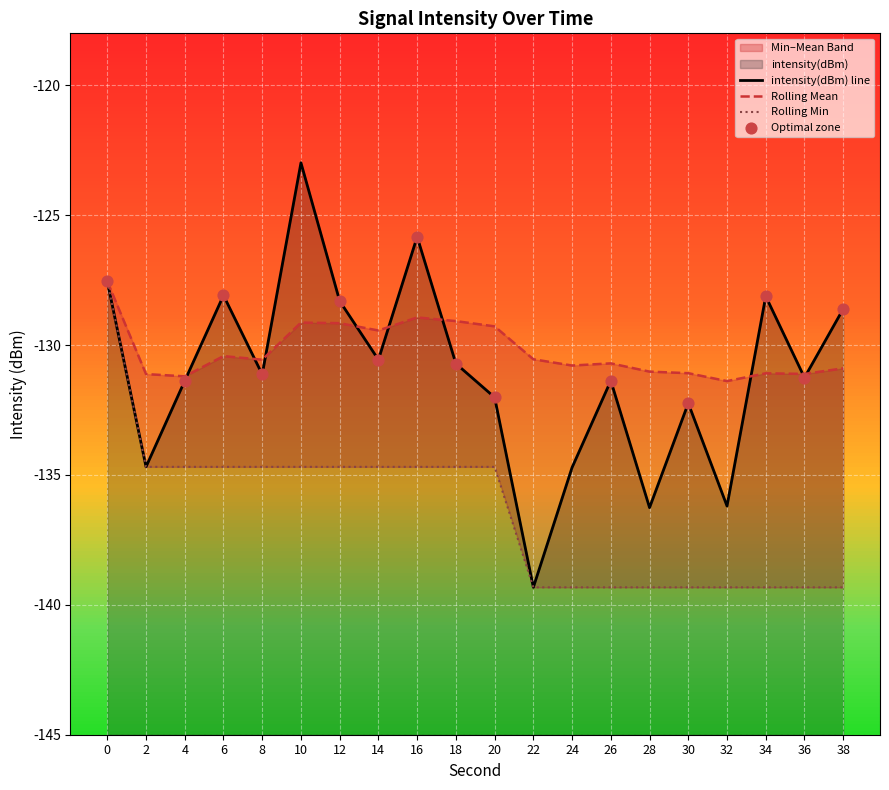

Which series reaches the minimum Y coordinate?

intensity(dBm)